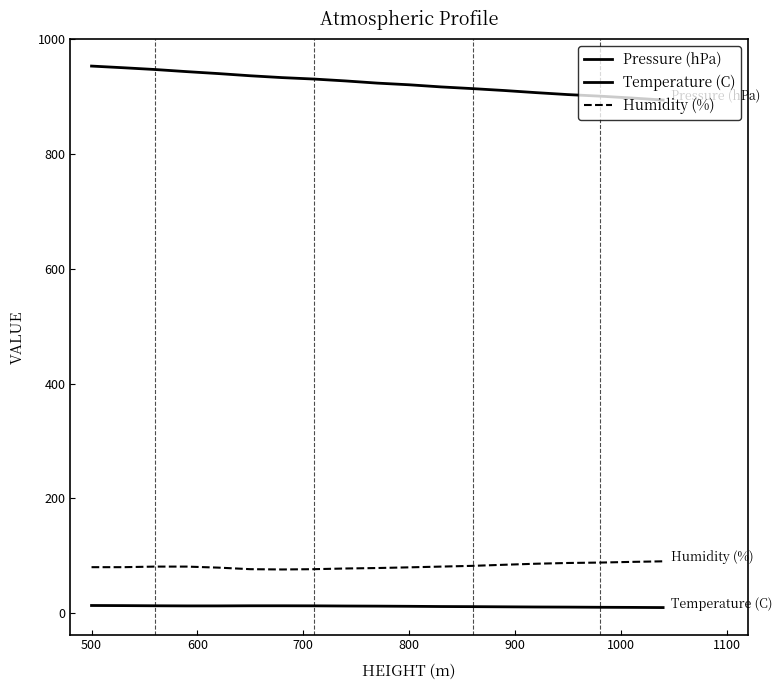

Does the chart have visible grid lines?

No